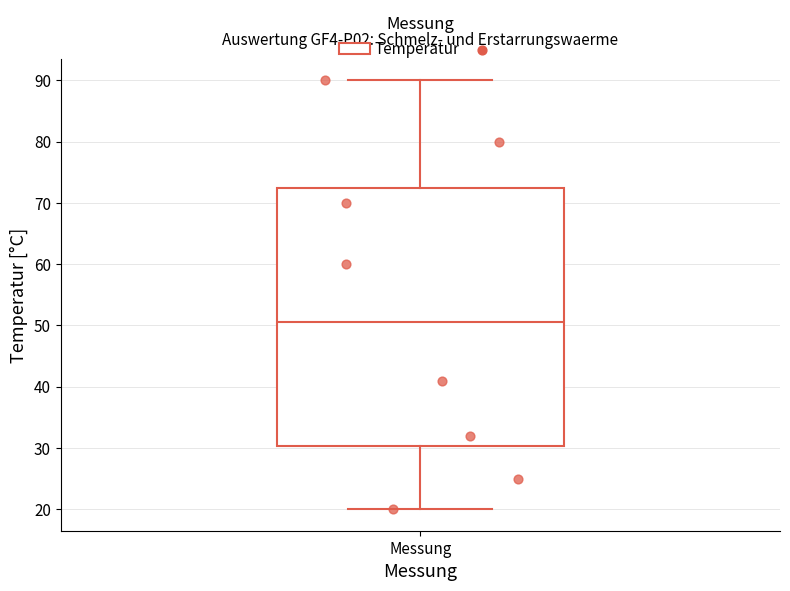

Read this box plot against the y-axis: the position of the median line, the range covered by the box, and the ends of both whiskers. The values are not printed on the chart, so give them approximately, as read against the axis.

median 51, box 30 to 73, whiskers 20 to 90